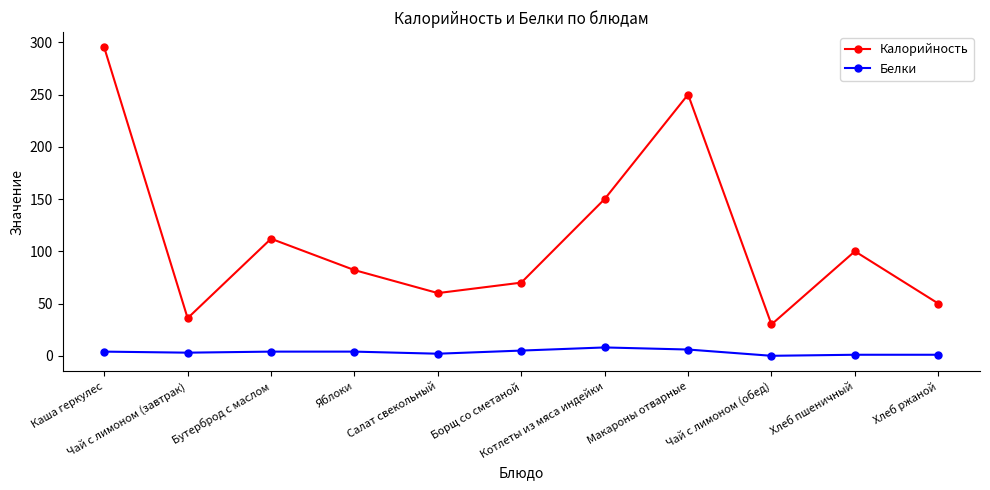

Which category has the highest value across all series?

Каша геркулес